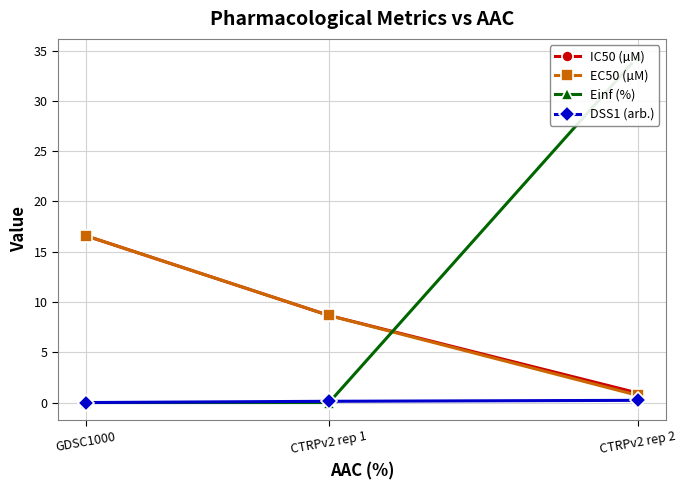

At how many categories does at least one series exceed 4?

3